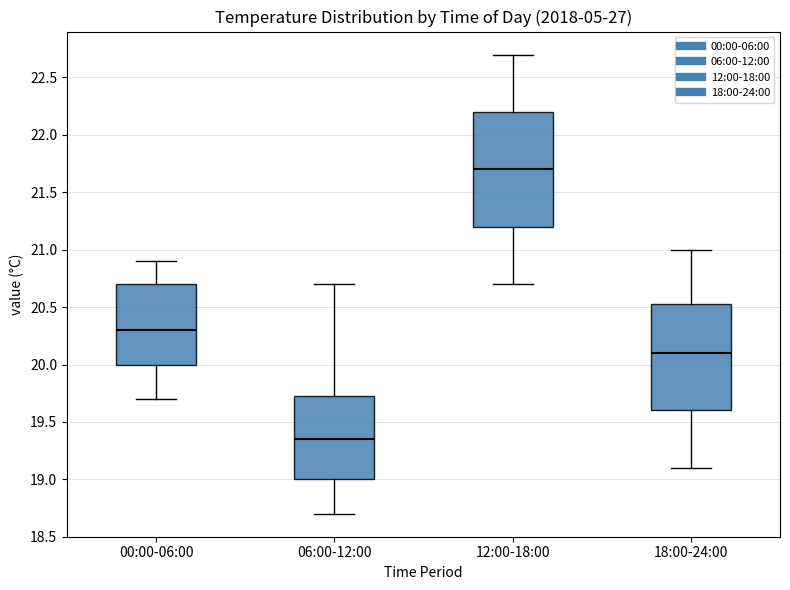

Which box has the highest median line?

12:00-18:00